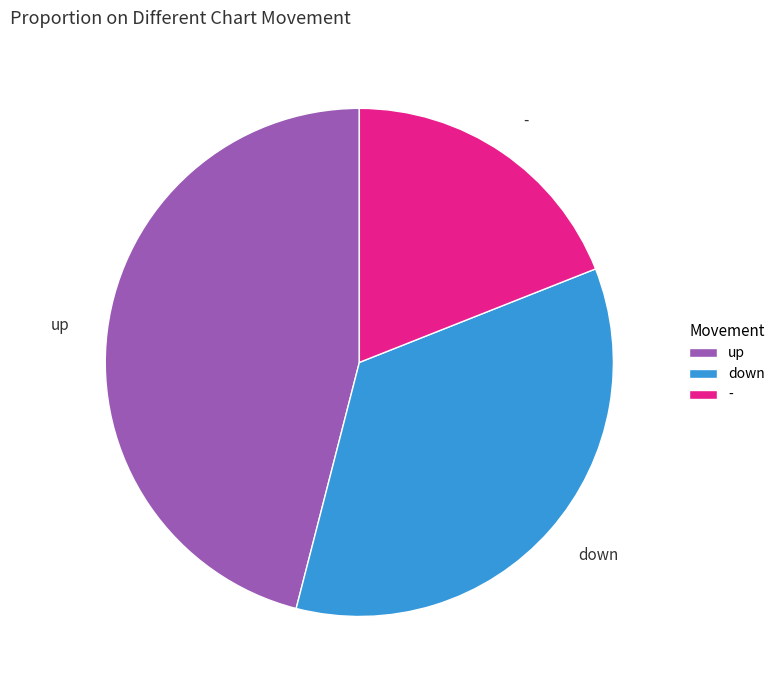

Is the sum of up and down greater than half?

Yes